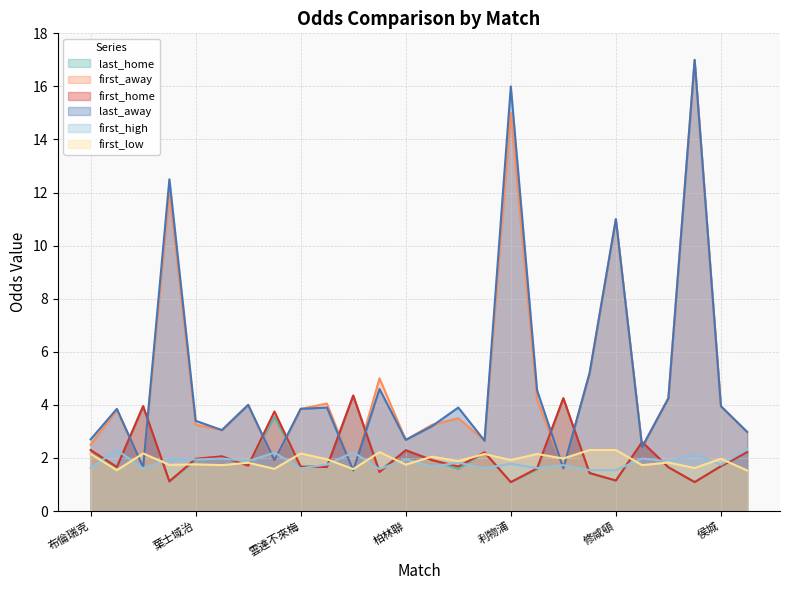

Reading right to left, extract all data points from this chart.

last_home: 卡迪夫城=2.2	侯城=1.7	列斯聯=1.1	米杜士堡=1.6	昆士柏流浪=2.6	修咸頓=1.1	新特蘭=1.4	屈福特=4.2	盧頓=1.6	利物浦=1.1	富咸=2.2	熱刺=1.6	狼隊=1.9	柏林聯=2.3	慕遜加柏=1.5	奧格斯堡=4.3	法蘭克福=1.7	雲達不來梅=1.7	卡利亞里=3.5	歐塞爾=1.7	艾拉維斯=2.1	葉士域治=1.9	曼城=1.1	馬格德堡=4.0	杜塞爾多夫=1.6	布倫瑞克=2.1
first_away: 卡迪夫城=3.0	侯城=4.0	列斯聯=17.0	米杜士堡=4.2	昆士柏流浪=2.4	修咸頓=11.0	新特蘭=5.2	屈福特=1.6	盧頓=4.2	利物浦=15.0	富咸=2.6	熱刺=3.5	狼隊=3.2	柏林聯=2.7	慕遜加柏=5.0	奧格斯堡=1.5	法蘭克福=4.0	雲達不來梅=3.9	卡利亞里=1.9	歐塞爾=4.0	艾拉維斯=3.0	葉士域治=3.2	曼城=12.0	馬格德堡=1.6	杜塞爾多夫=3.8	布倫瑞克=2.5
first_home: 卡迪夫城=2.2	侯城=1.7	列斯聯=1.1	米杜士堡=1.6	昆士柏流浪=2.6	修咸頓=1.1	新特蘭=1.4	屈福特=4.2	盧頓=1.6	利物浦=1.1	富咸=2.2	熱刺=1.7	狼隊=1.9	柏林聯=2.3	慕遜加柏=1.5	奧格斯堡=4.3	法蘭克福=1.7	雲達不來梅=1.7	卡利亞里=3.8	歐塞爾=1.7	艾拉維斯=2.1	葉士域治=2.0	曼城=1.1	馬格德堡=4.0	杜塞爾多夫=1.7	布倫瑞克=2.3
last_away: 卡迪夫城=3.0	侯城=4.0	列斯聯=17.0	米杜士堡=4.2	昆士柏流浪=2.4	修咸頓=11.0	新特蘭=5.2	屈福特=1.6	盧頓=4.5	利物浦=16.0	富咸=2.6	熱刺=3.9	狼隊=3.2	柏林聯=2.7	慕遜加柏=4.6	奧格斯堡=1.5	法蘭克福=3.9	雲達不來梅=3.9	卡利亞里=1.9	歐塞爾=4.0	艾拉維斯=3.0	葉士域治=3.4	曼城=12.5	馬格德堡=1.6	杜塞爾多夫=3.9	布倫瑞克=2.7
first_high: 卡迪夫城=2.3	侯城=1.7	列斯聯=2.1	米杜士堡=1.9	昆士柏流浪=2.0	修咸頓=1.5	新特蘭=1.5	屈福特=1.7	盧頓=1.6	利物浦=1.8	富咸=1.6	熱刺=1.8	狼隊=1.7	柏林聯=1.9	慕遜加柏=1.6	奧格斯堡=2.2	法蘭克福=1.8	雲達不來梅=1.6	卡利亞里=2.2	歐塞爾=1.9	艾拉維斯=2.0	葉士域治=1.9	曼城=2.0	馬格德堡=1.6	杜塞爾多夫=2.3	布倫瑞克=1.6
first_low: 卡迪夫城=1.5	侯城=2.0	列斯聯=1.6	米杜士堡=1.8	昆士柏流浪=1.7	修咸頓=2.3	新特蘭=2.3	屈福特=2.0	盧頓=2.1	利物浦=1.9	富咸=2.1	熱刺=1.9	狼隊=2.0	柏林聯=1.8	慕遜加柏=2.2	奧格斯堡=1.6	法蘭克福=1.9	雲達不來梅=2.2	卡利亞里=1.6	歐塞爾=1.8	艾拉維斯=1.7	葉士域治=1.8	曼城=1.7	馬格德堡=2.2	杜塞爾多夫=1.5	布倫瑞克=2.1